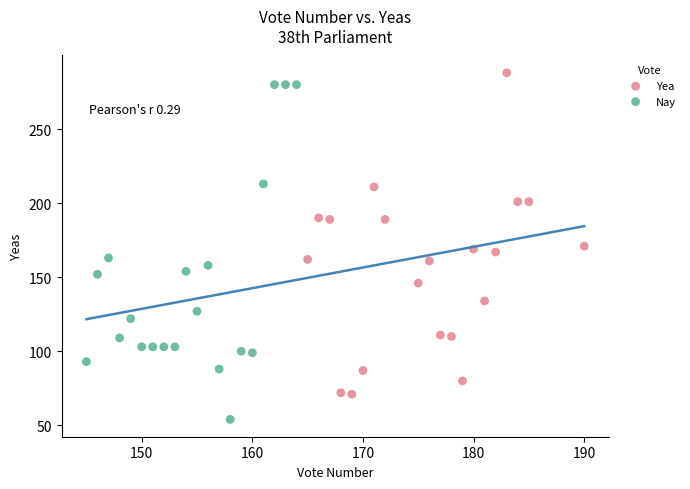

Which series reaches the minimum Y coordinate?

Nay